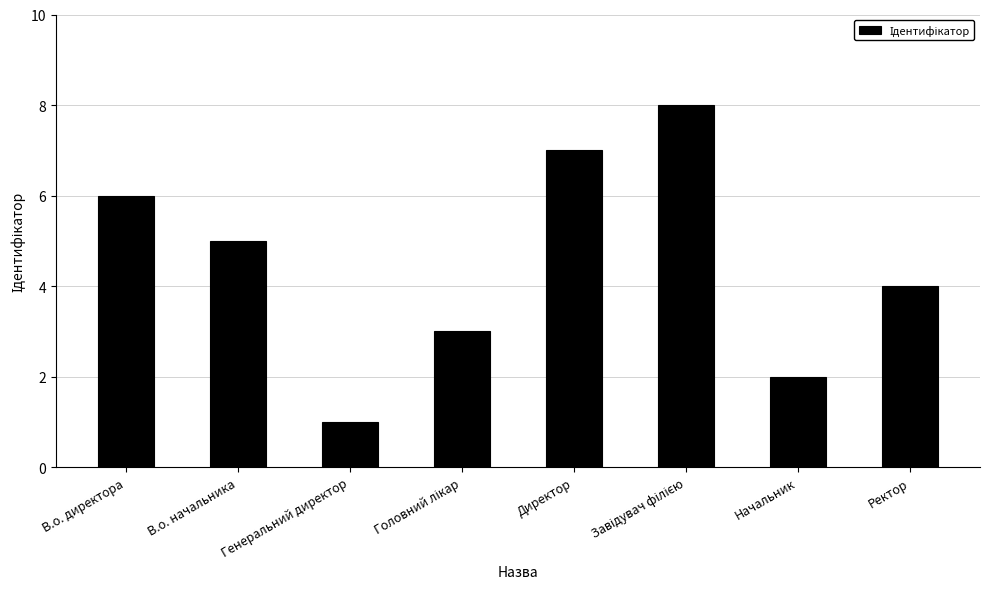

How many data points are less than 5?

4